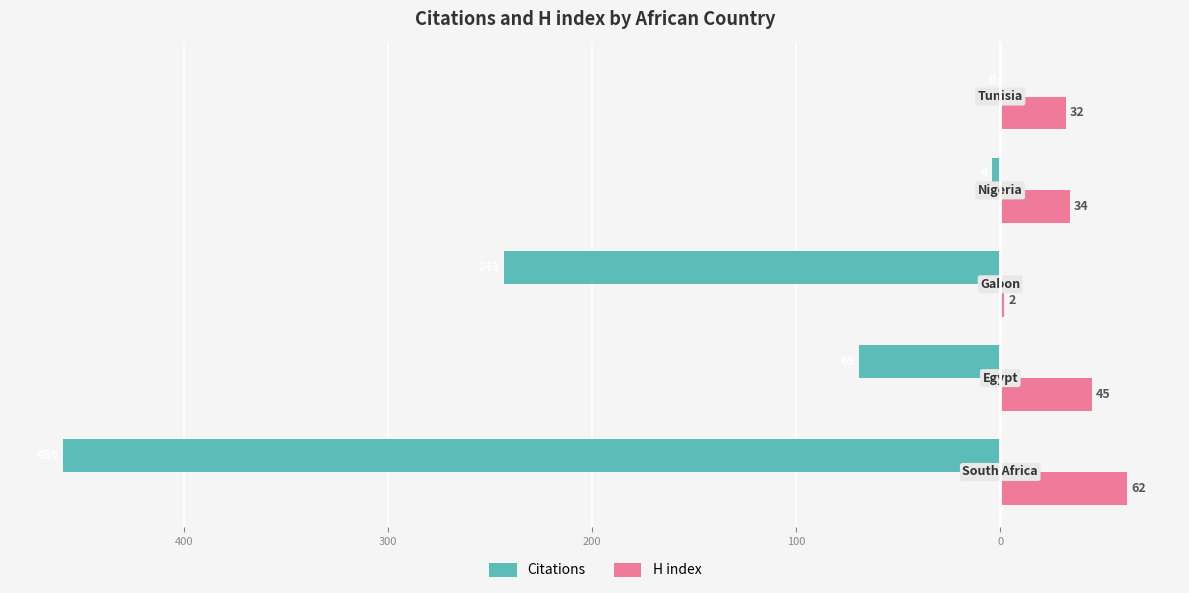

What are all the series names shown in the legend?

Citations, H index